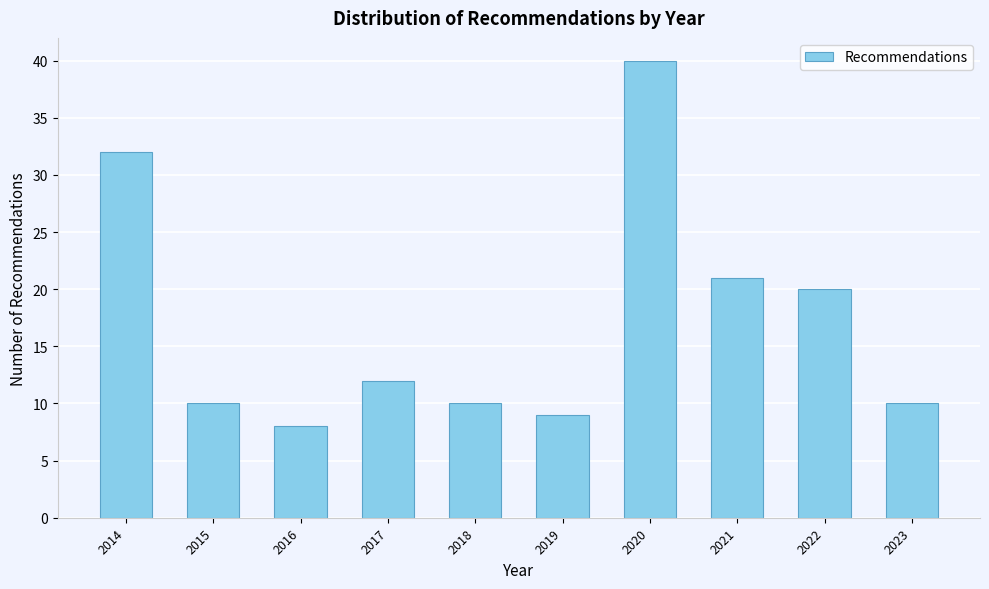

Reading left to right, transcribe all the data shown in this chart.

32	10	8	12	10	9	40	21	20	10